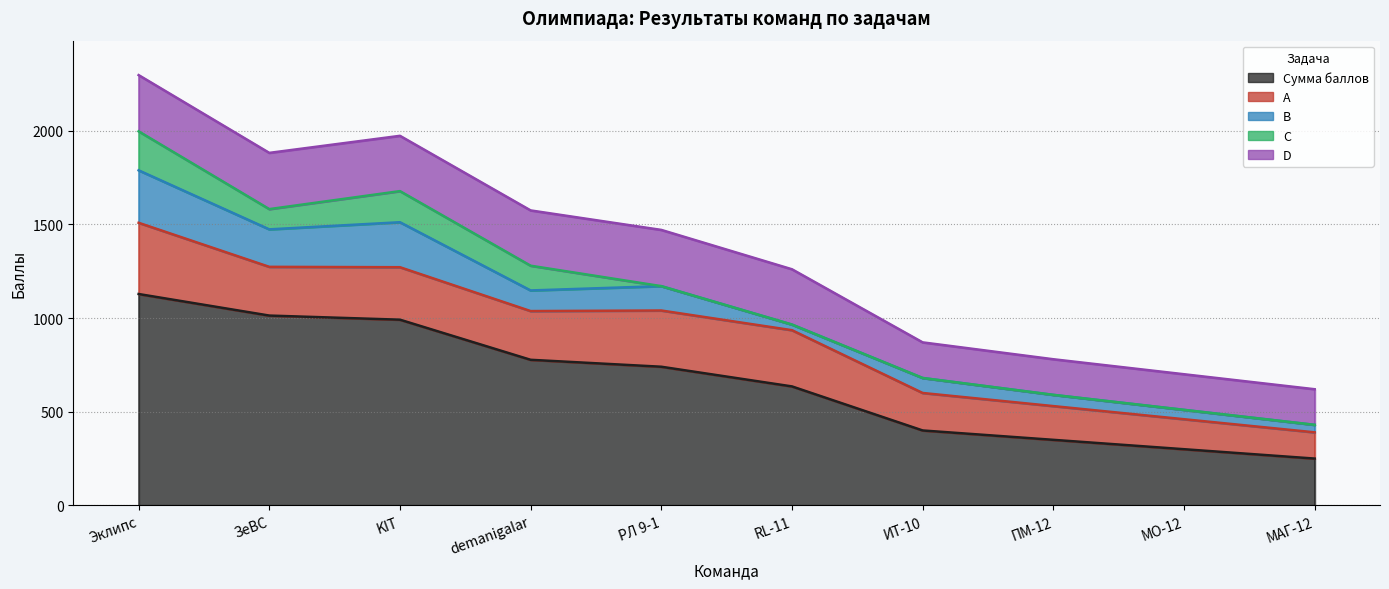

The value of A at ПМ-12 is 318. True or false?

False